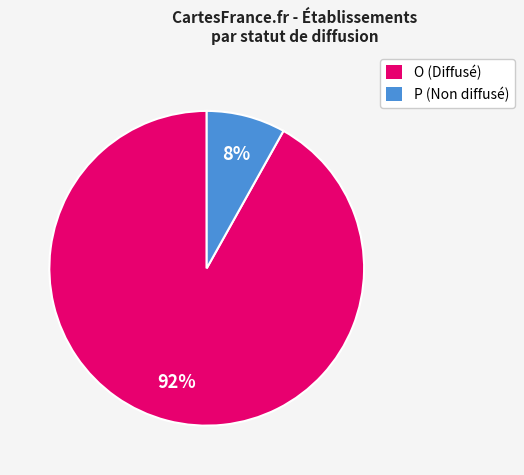

Rank the categories by value from highest to lowest.

O, P